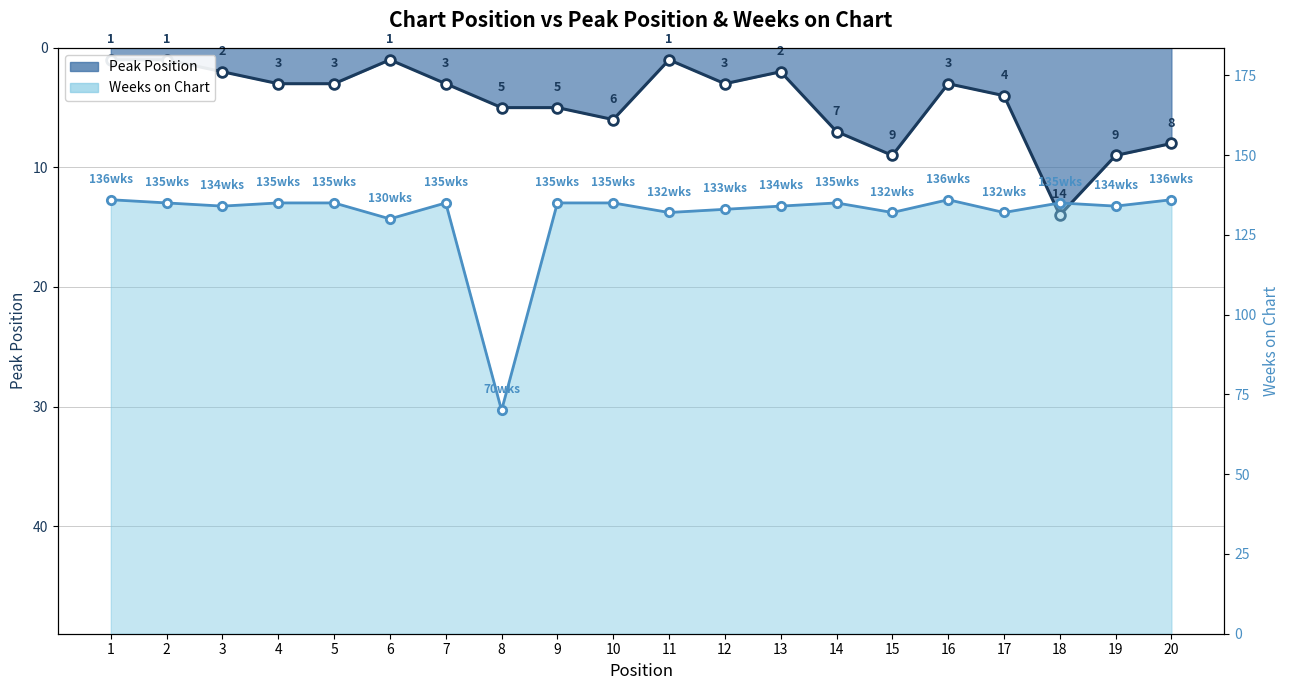

Rank the categories by Peak Position value from highest to lowest.

18, 15, 19, 20, 14, 10, 8, 9, 17, 4, 5, 7, 12, 16, 3, 13, 1, 2, 6, 11